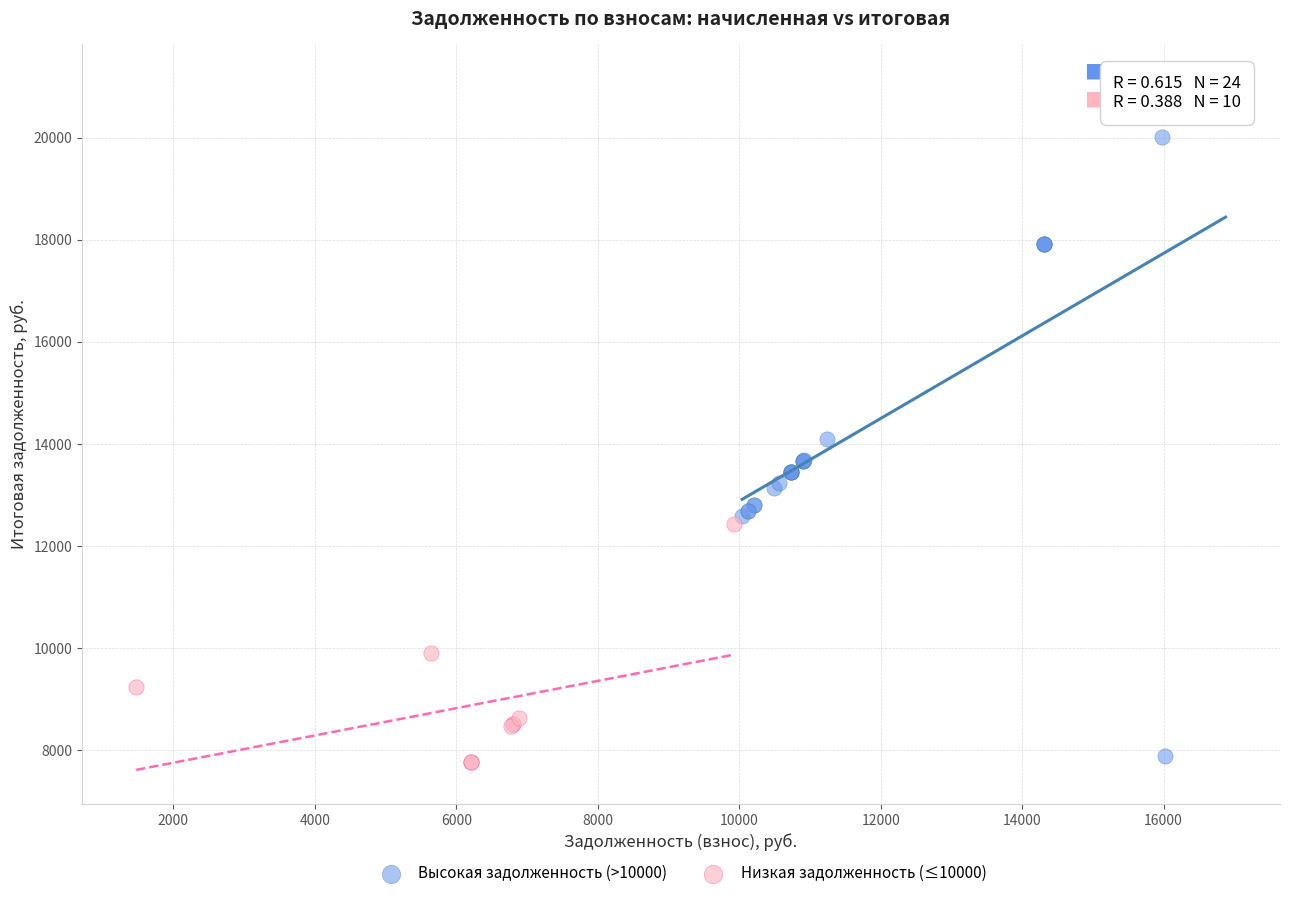

What are all the series names shown in the legend?

Высокая задолженность (>10000), Низкая задолженность (≤10000)